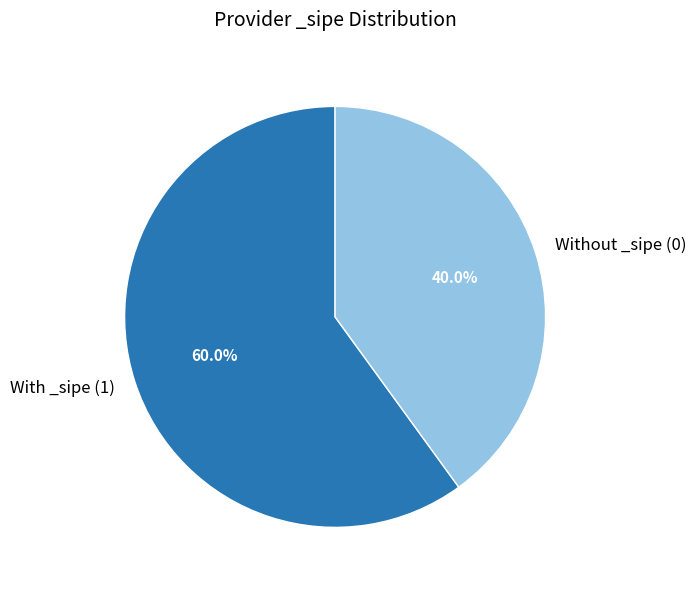

Combined, what portion of the pie is Without _sipe (0) and With _sipe (1)?

100.0%